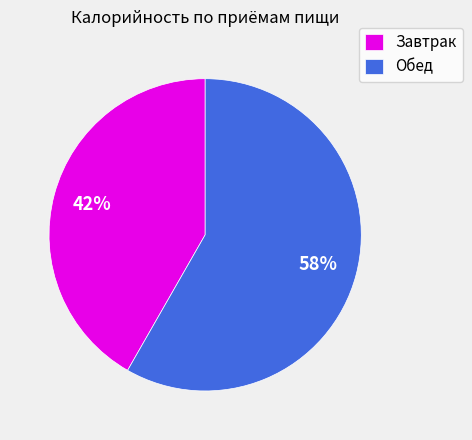

Rank the categories by value from lowest to highest.

Завтрак, Обед